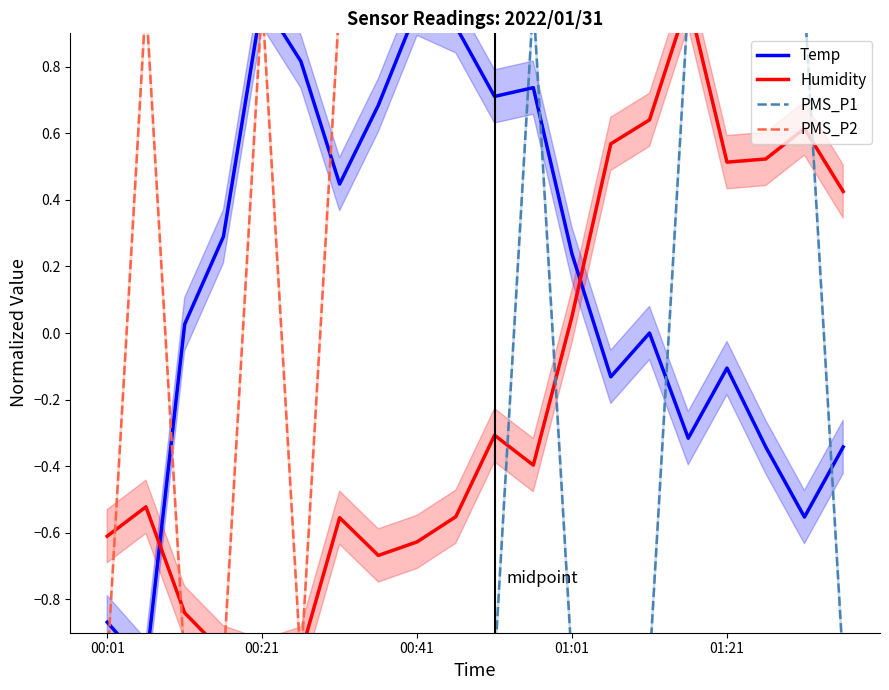

What is the smallest value displayed?

-1.0